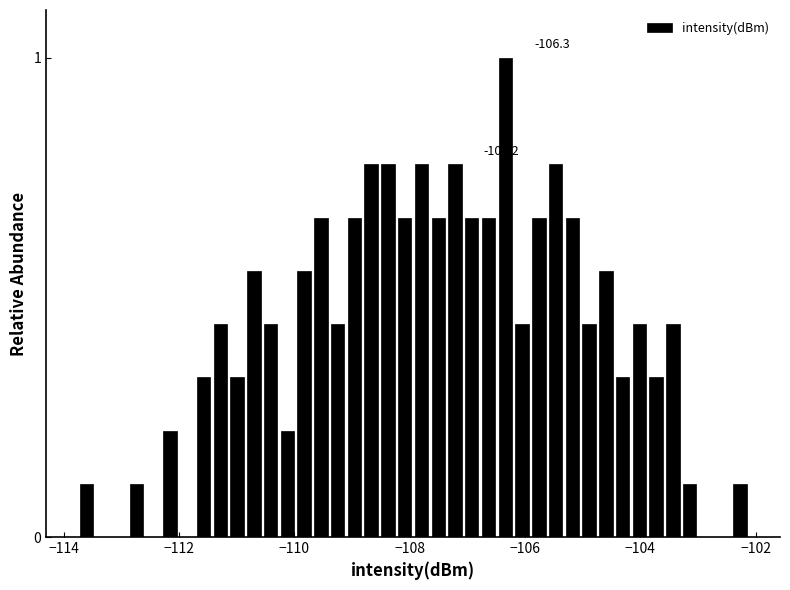

Around what value on the x-axis is the tallest bar? Give the approximate position of its centre, as read against the axis.

-106.4